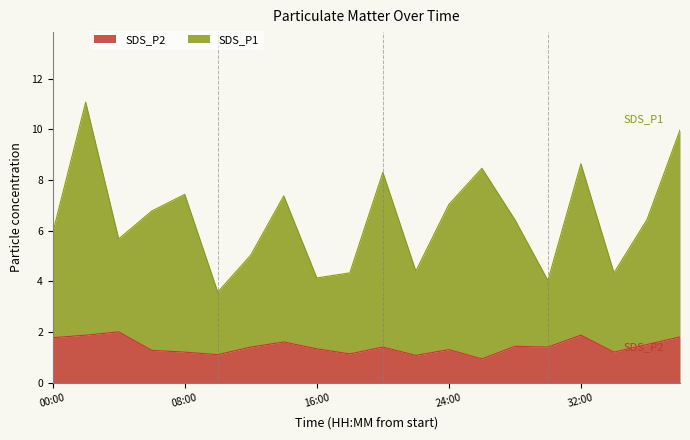

What is the average value of the SDS_P2 series?

1.4